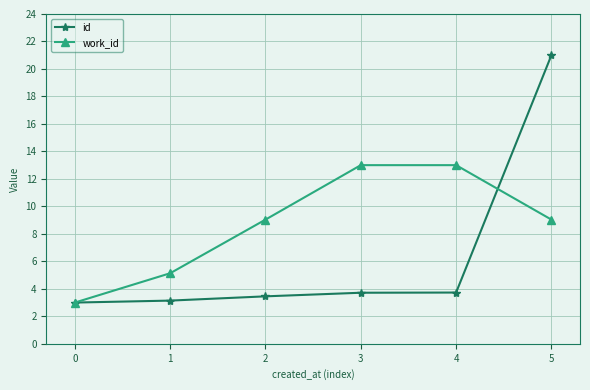

Reading left to right, transcribe all the data shown in this chart.

id: 3.0	3.1	3.5	3.7	3.7	21.0
work_id: 3.0	5.1	9.0	13.0	13.0	9.0